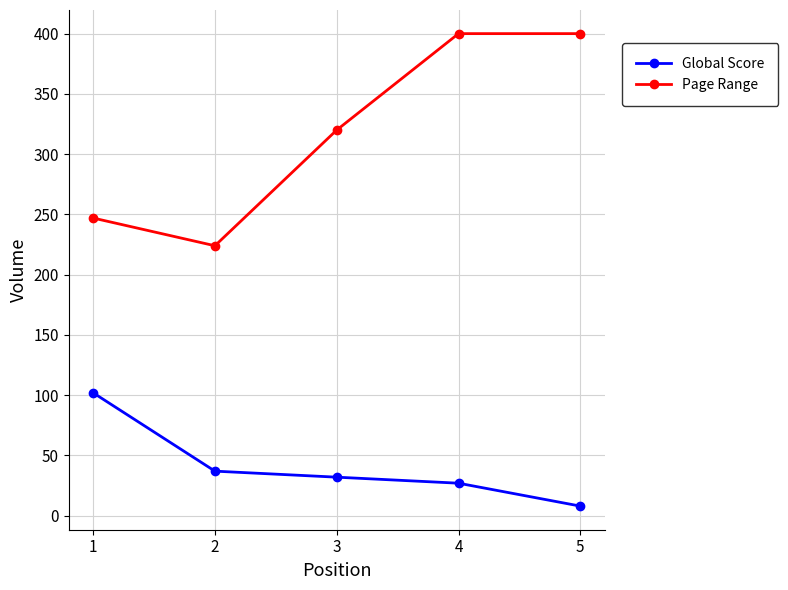

Reading left to right, what are all the values shown in this chart?

Global Score: 1=102	2=37	3=32	4=27	5=8
Page Range: 1=247	2=224	3=320	4=400	5=400